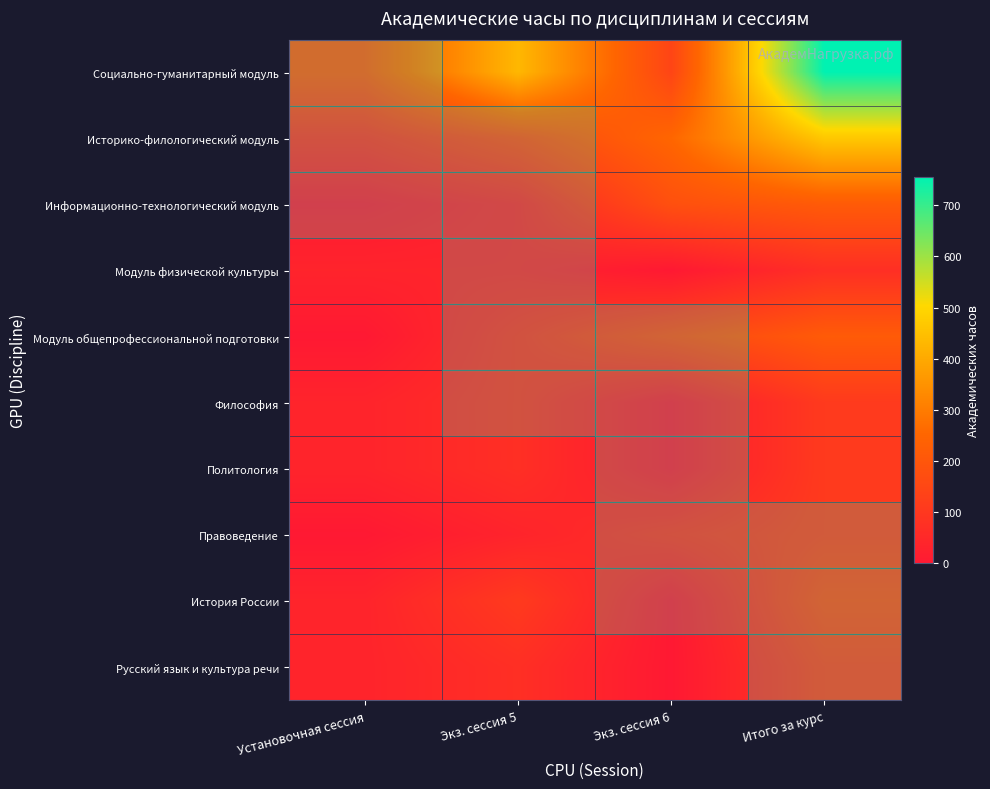

Which series has the largest total across all categories?

Социально-гуманитарный модуль